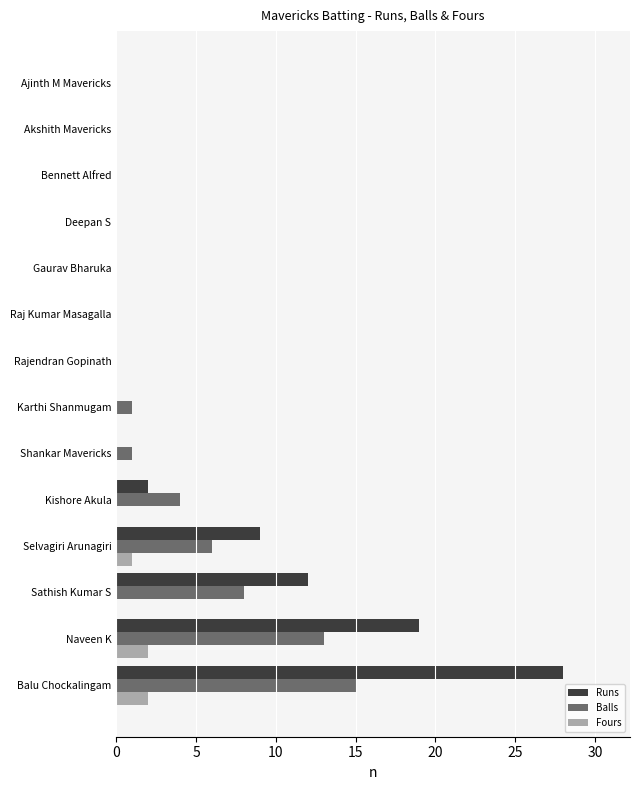

Which series has the largest total across all categories?

Runs